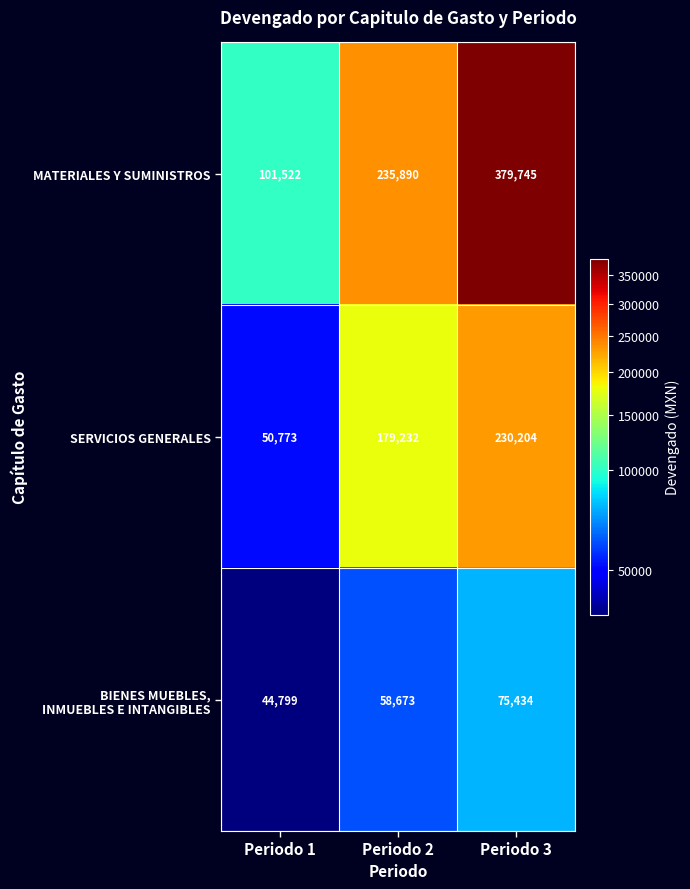

What is the difference between the maximum and second lowest values in the MATERIALES Y SUMINISTROS series?

143855